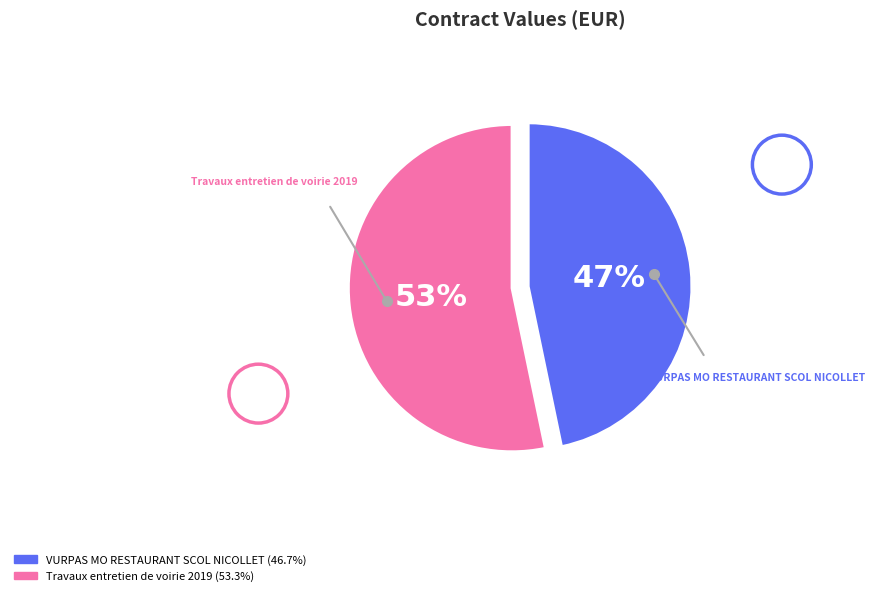

To the nearest percent, what is the average slice percentage?

50%